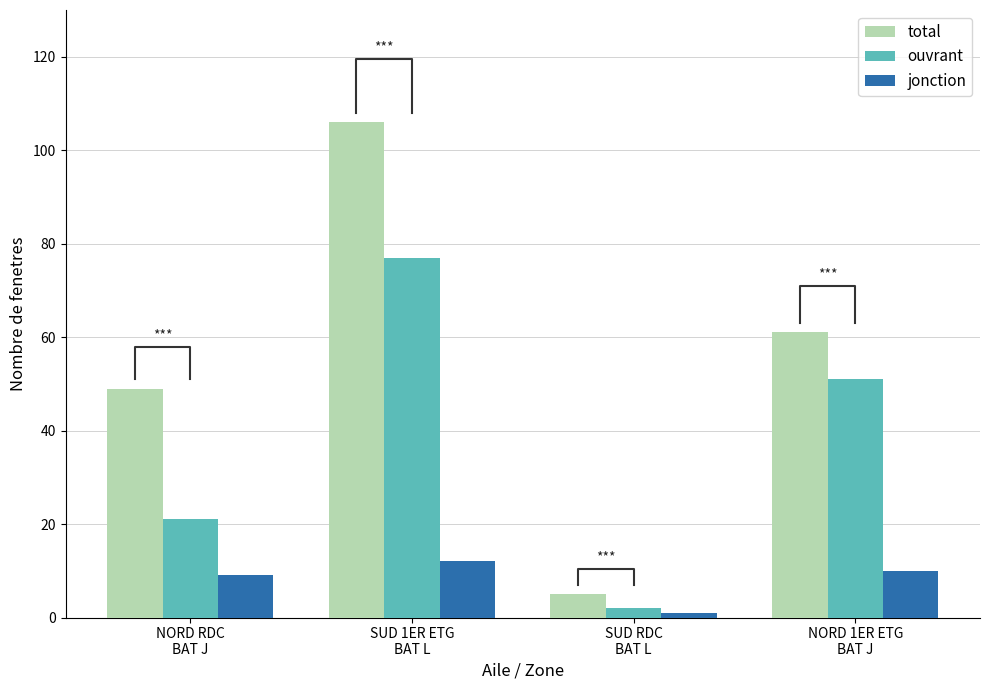

At which category is the sum across all series the highest?

SUD 1ER ETG
BAT L